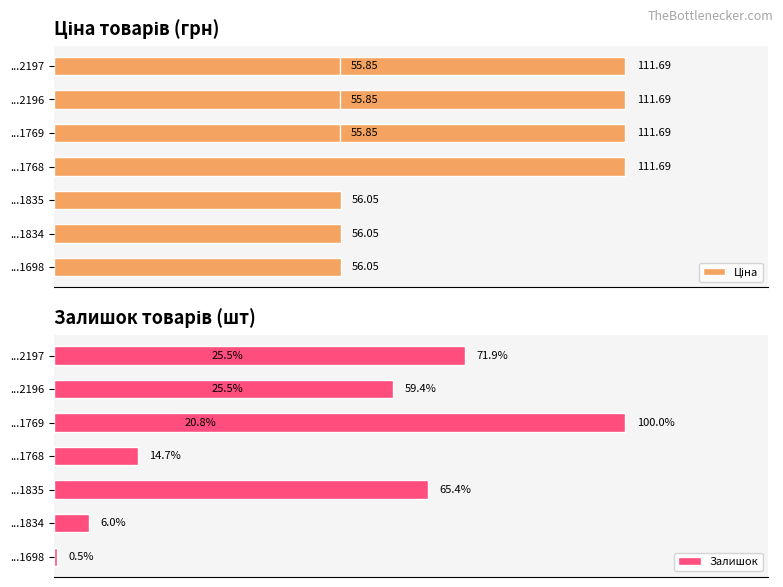

Which series has the largest range (max minus min)?

Залишок